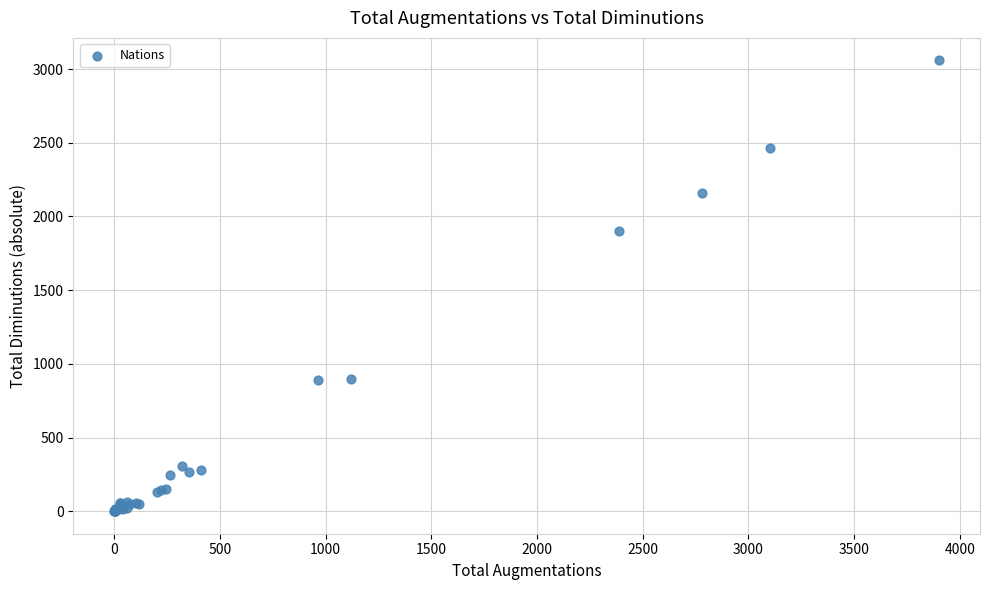

What Y value in the scatter plot is closest to 1529?

1901